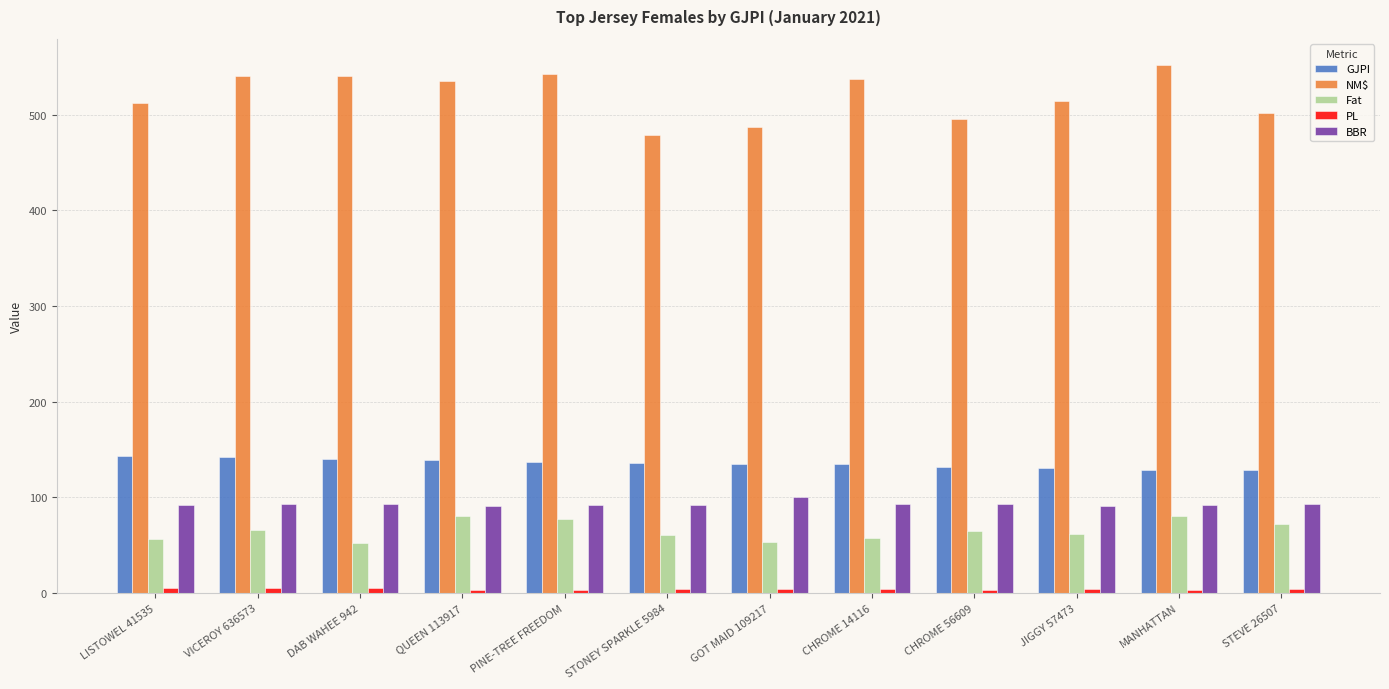

How many categories are shown in the chart?

12